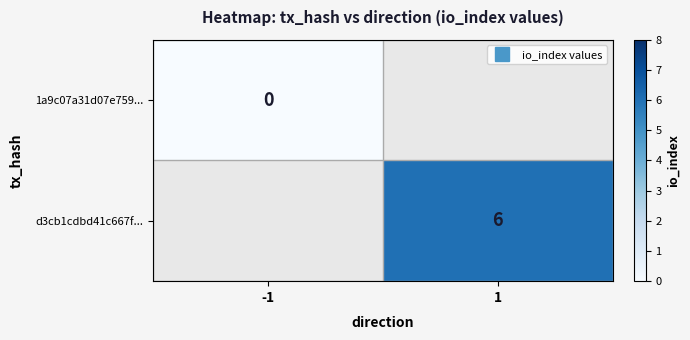

Which category has the lowest value in the d3cb1cdbd41c667f... series?

-1